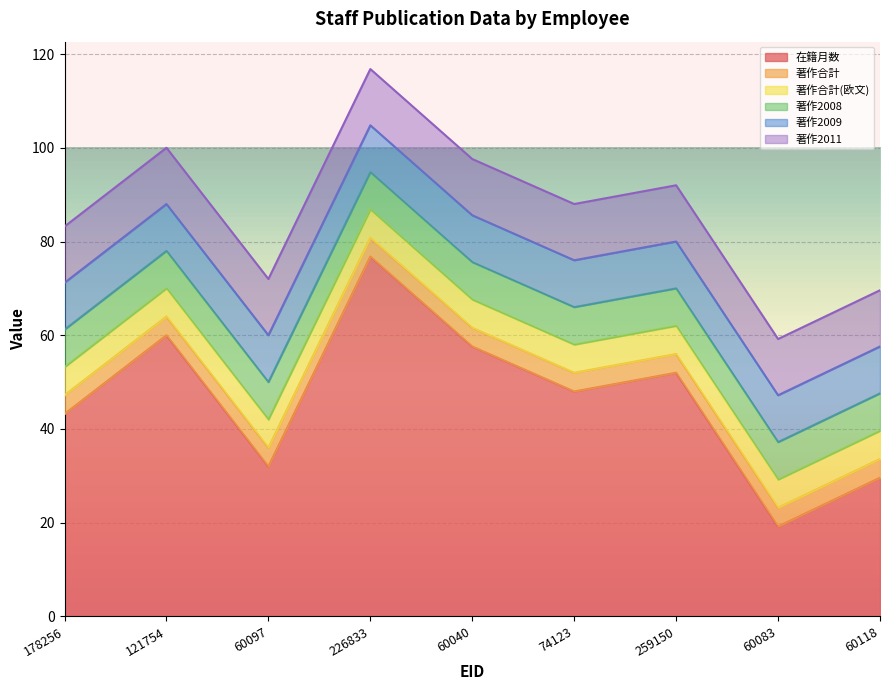

True or false: 在籍月数 has more than 2 points higher than both neighbors.

True